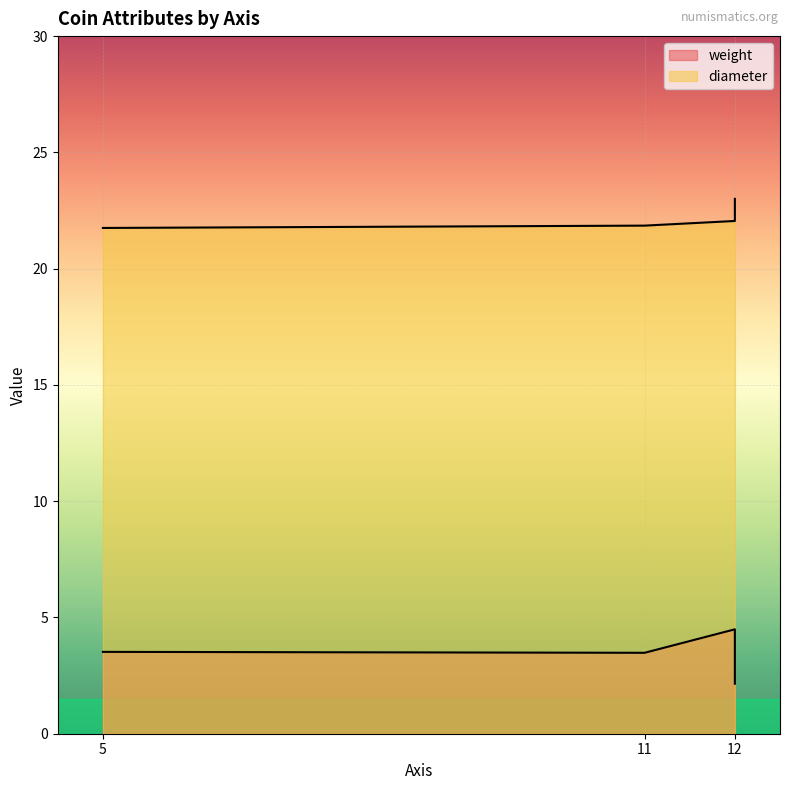

How many distinct data groups are displayed?

2